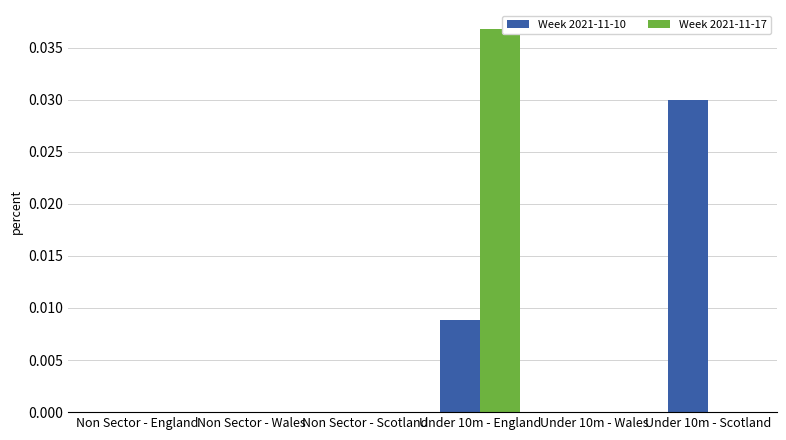

What are all the series names shown in the legend?

Week 2021-11-10, Week 2021-11-17